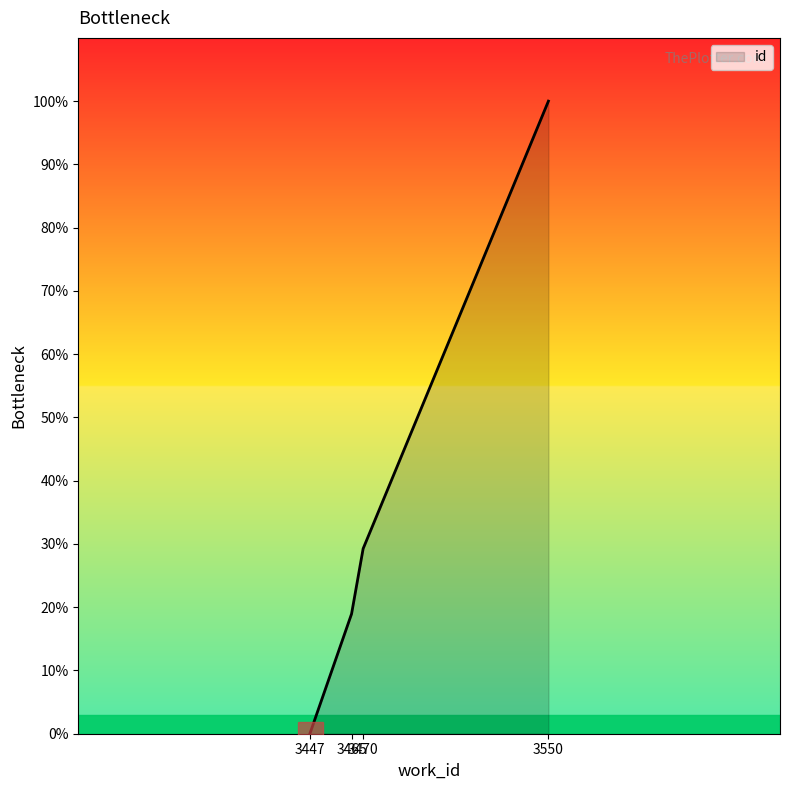

What is the difference between the maximum and minimum values?

100.0